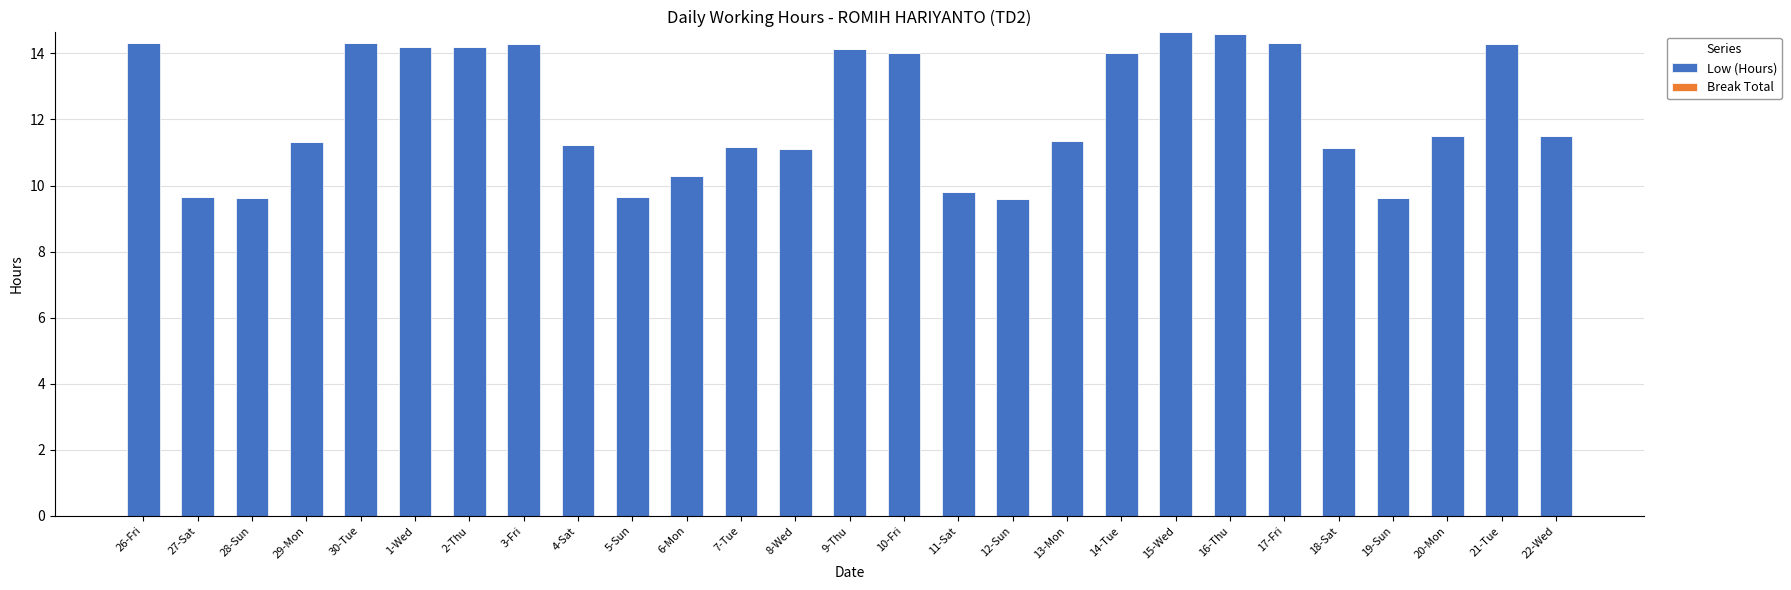

What is the change in value from 15-Wed to 17-Fri?

-0.4